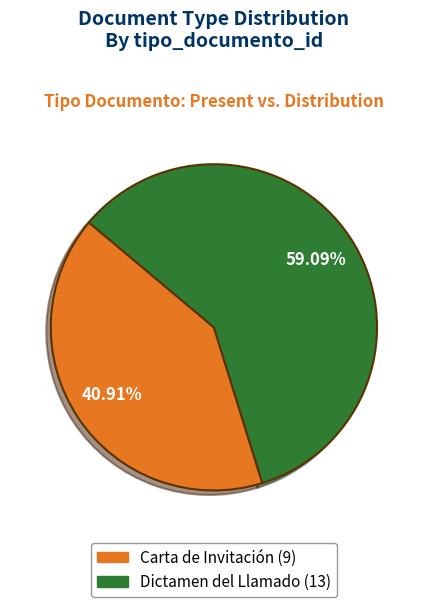

To the nearest percent, what portion does Dictamen del Llamado represent?

59%